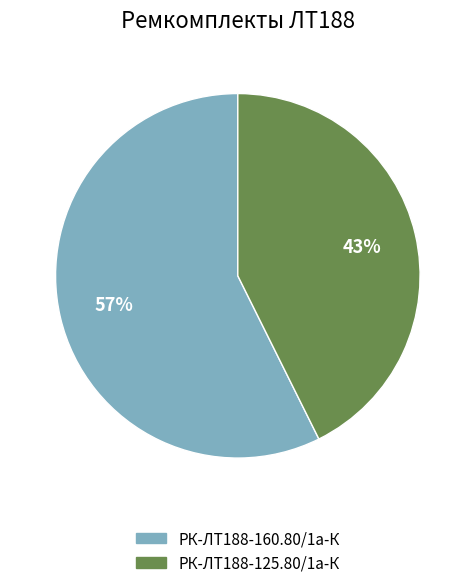

Count the number of slices in the pie.

2